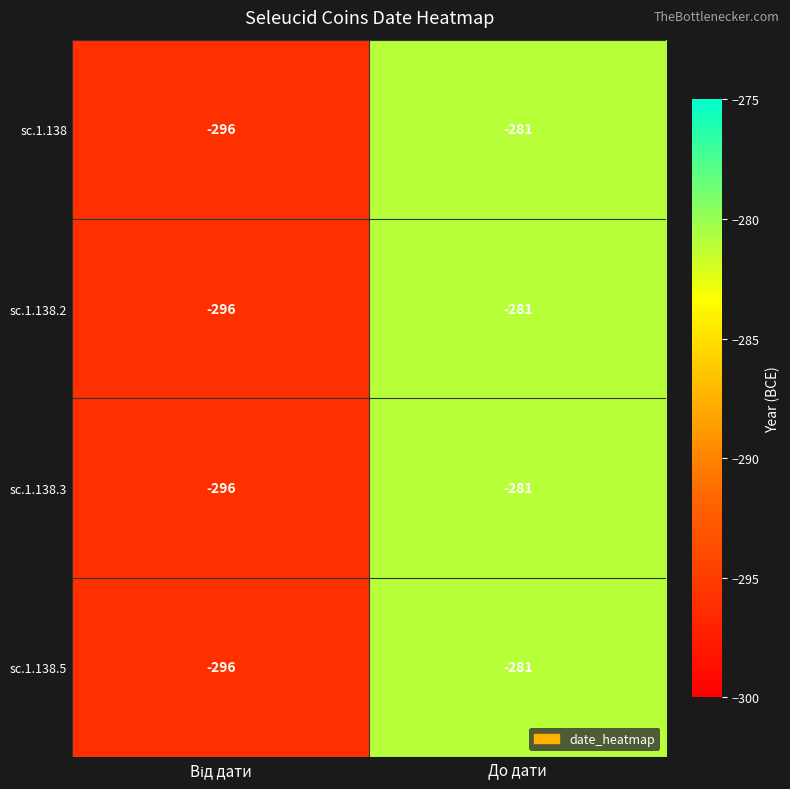

Where is sc.1.138.3 nearest to the value -288?

До дати